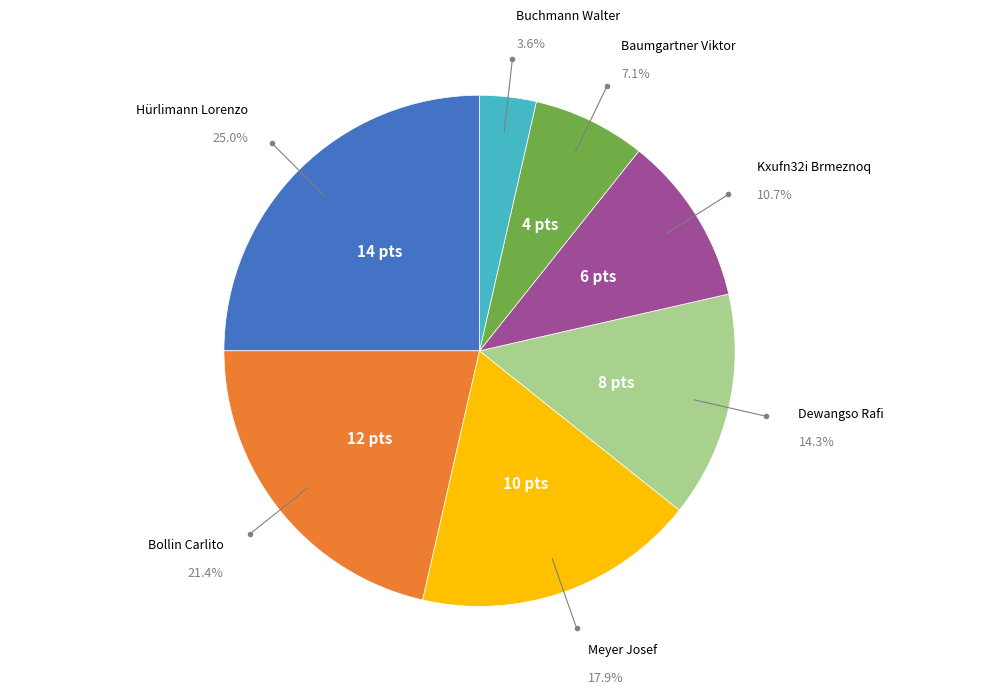

Is there a majority slice in this chart?

No